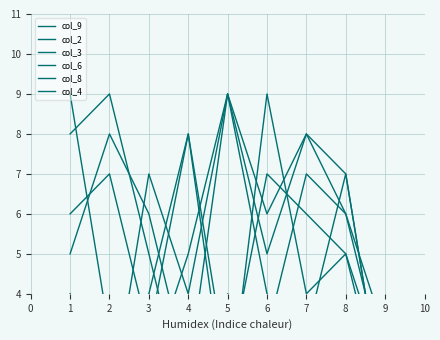

Which series changed the most between 6 and 8?

col_8